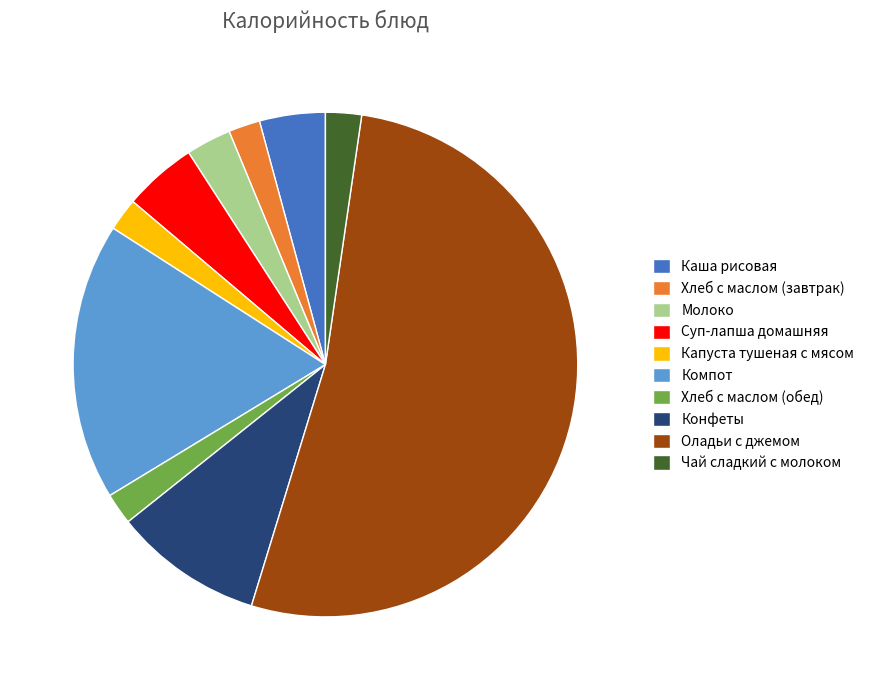

Is the sum of Компот and Молоко greater than half?

No